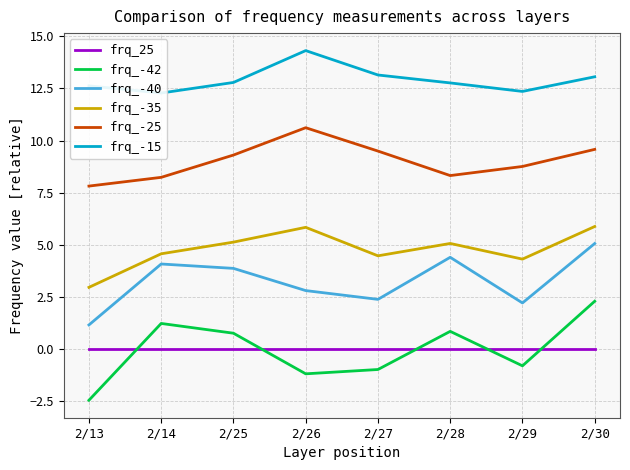

What is the sum of all frq_-40 values?

26.0